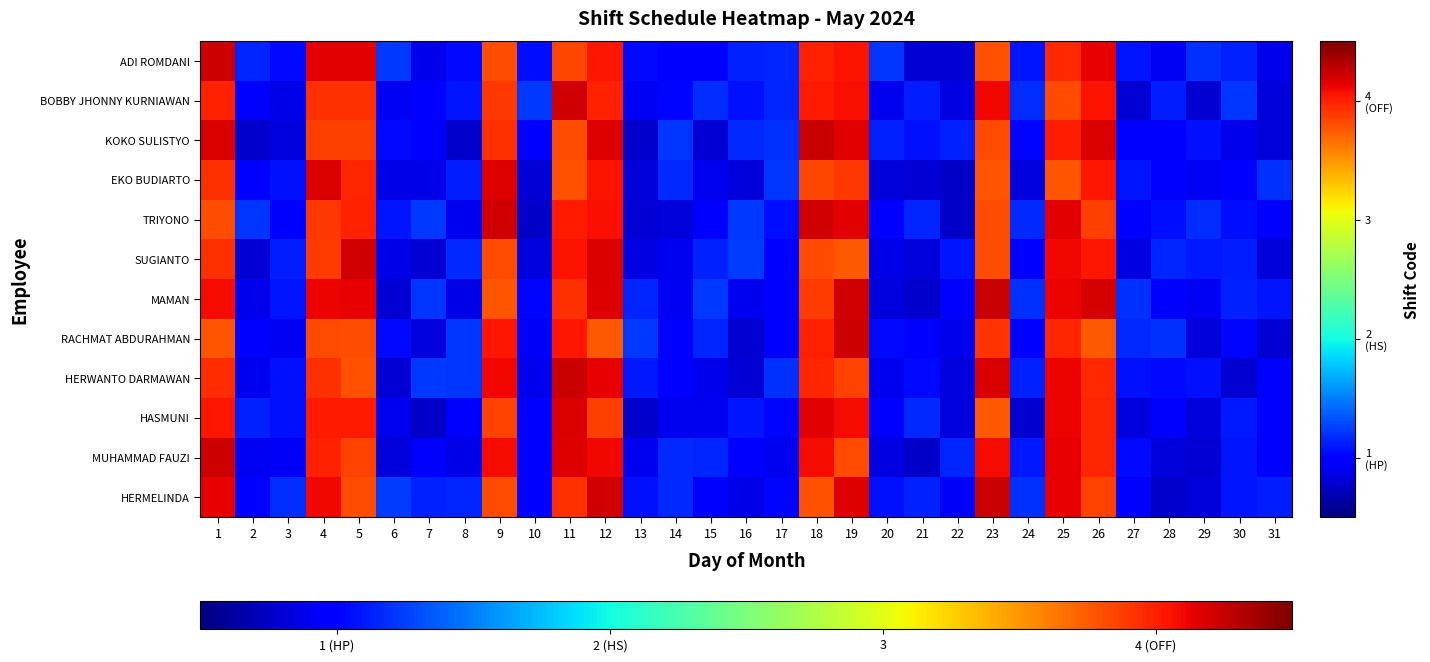

At how many categories does at least one series exceed 2?

11